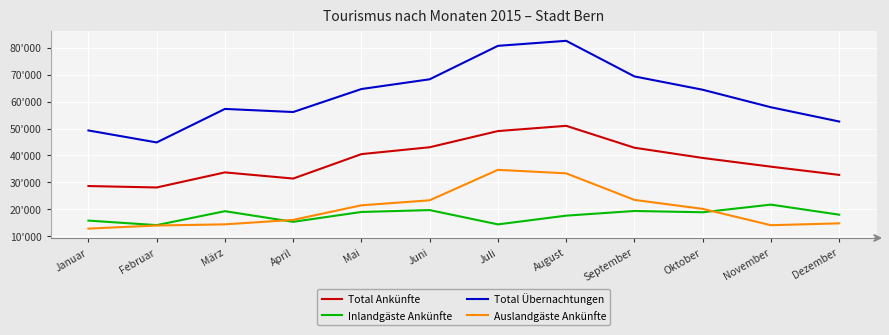

What are all the series names shown in the legend?

Total Ankünfte, Inlandgäste Ankünfte, Total Übernachtungen, Auslandgäste Ankünfte